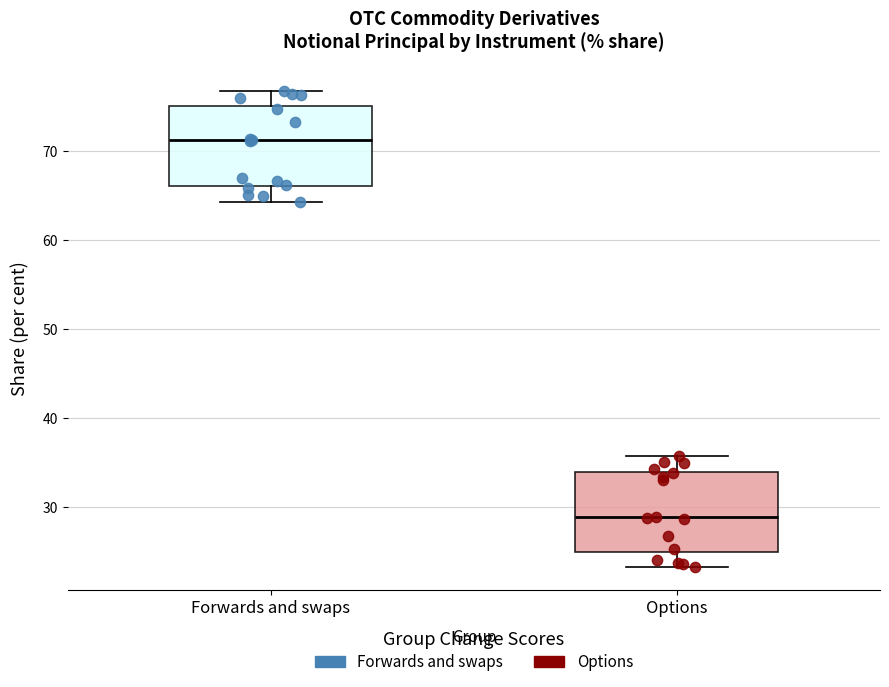

Reading left to right, read every box against the y-axis: the position of its median line, the range the box covers, and the ends of its whiskers. The values are not printed on the chart, so give them approximately, as read against the axis.

Forwards and swaps: median 71, box 66 to 75, whiskers 64 to 77
Options: median 29, box 25 to 34, whiskers 23 to 36